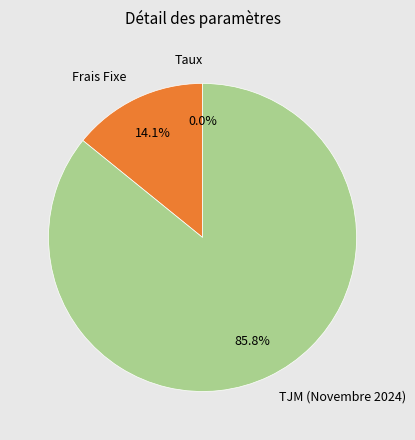

Which category accounts for the majority?

TJM (Novembre 2024)